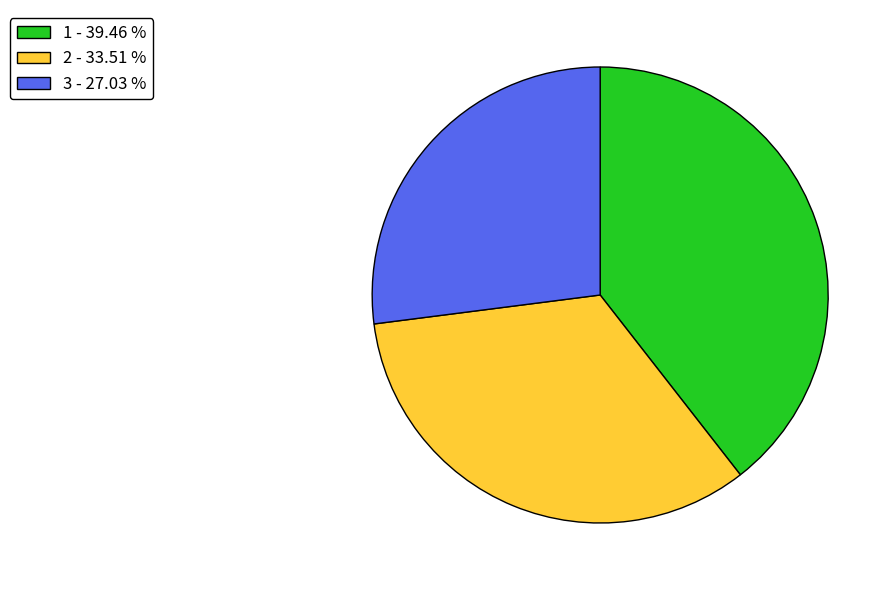

What is the ratio of the value at 3 - 27.03 % to the value at 1 - 39.46 %?

0.7